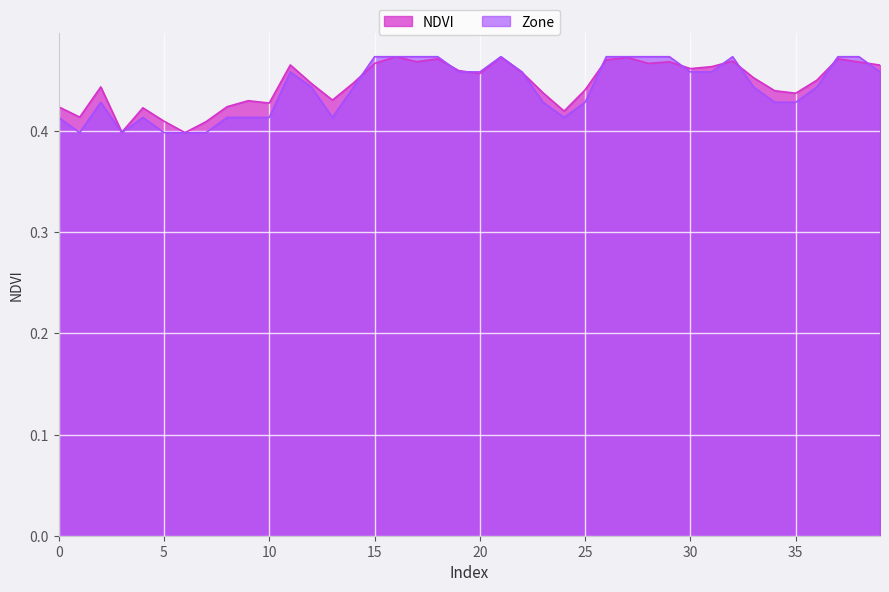

Does the chart display data point markers on the line(s)?

No